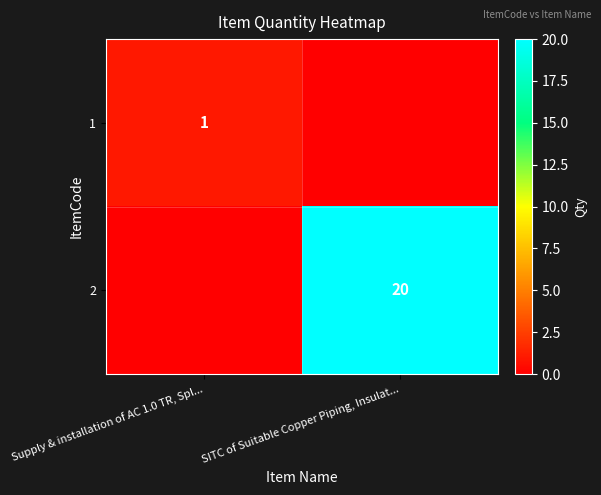

True or false: 2 has a value of 11 at SITC of Suitable Copper Piping, Insulat....

False